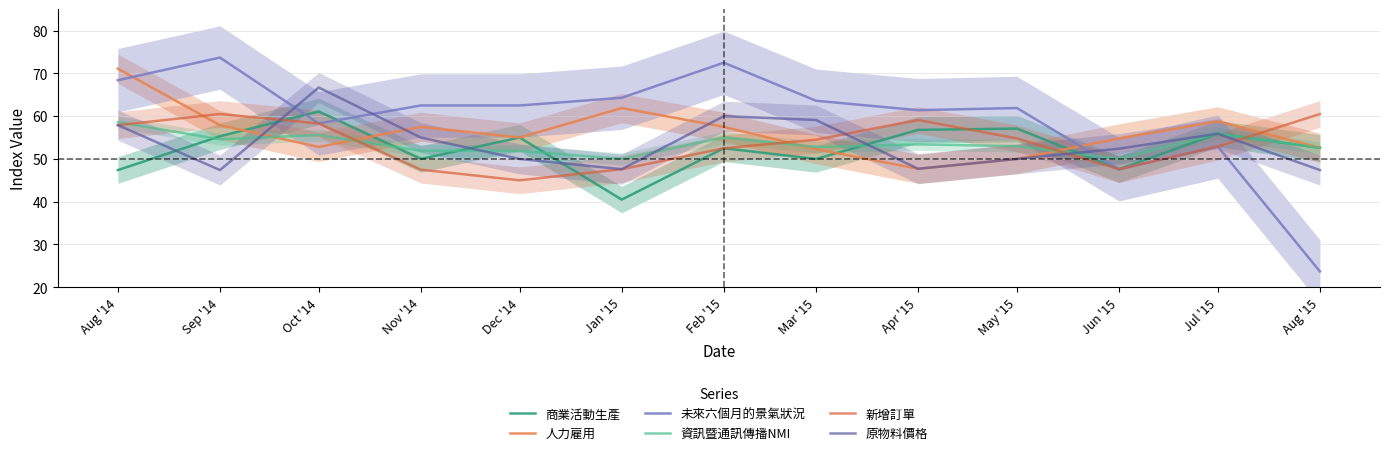

At Jul '15, list the series in order from largest to smallest.

人力雇用, 商業活動生產, 資訊暨通訊傳播NMI, 原物料價格, 未來六個月的景氣狀況, 新增訂單